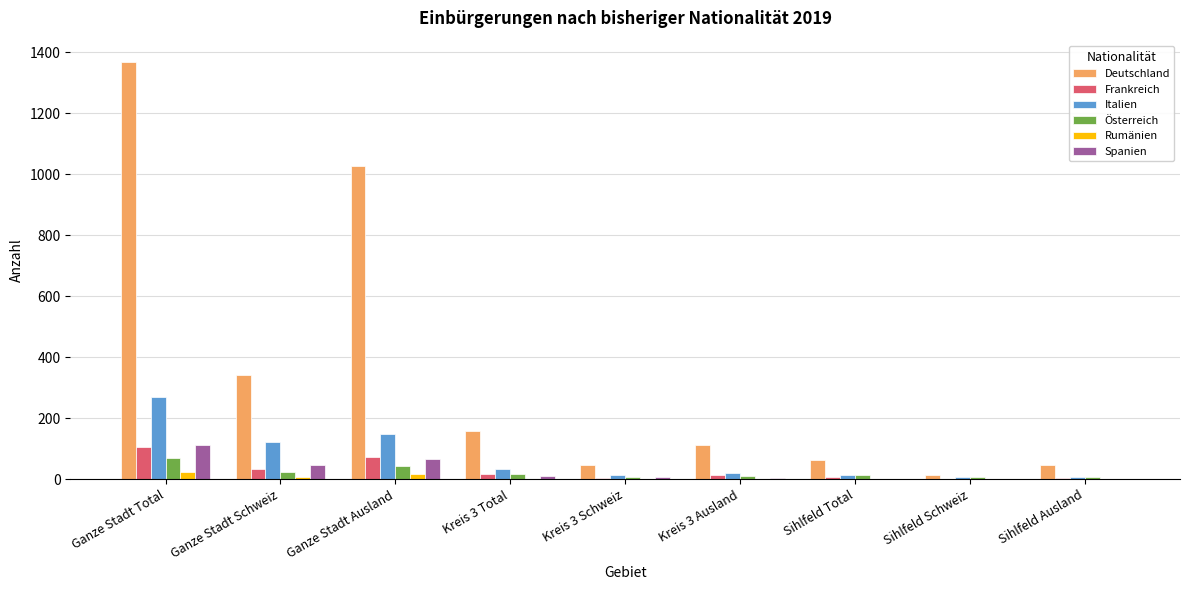

At which label does Italien first exceed 21?

Ganze Stadt Total